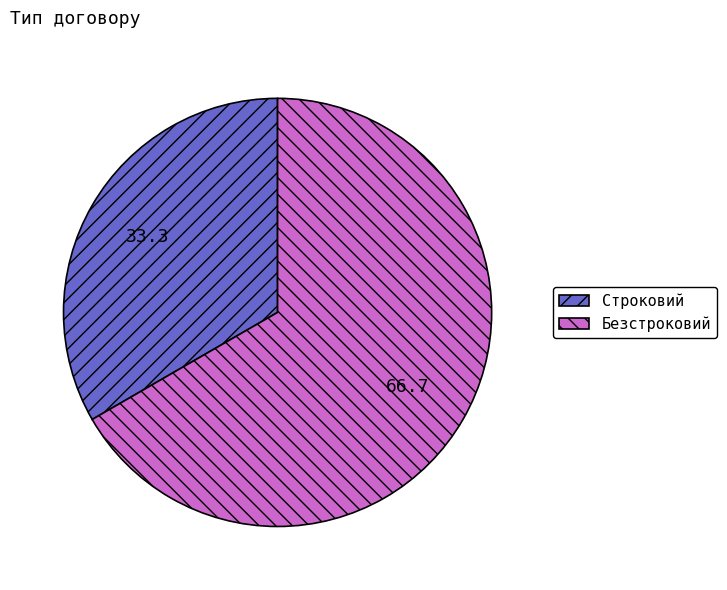

Is there a majority slice in this chart?

Yes